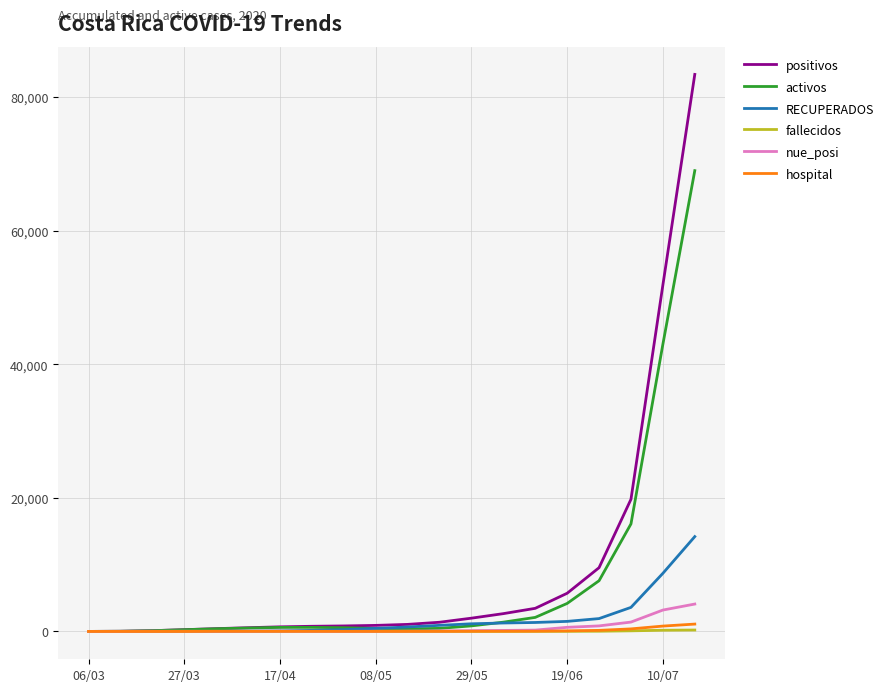

Which series has the largest range (max minus min)?

positivos